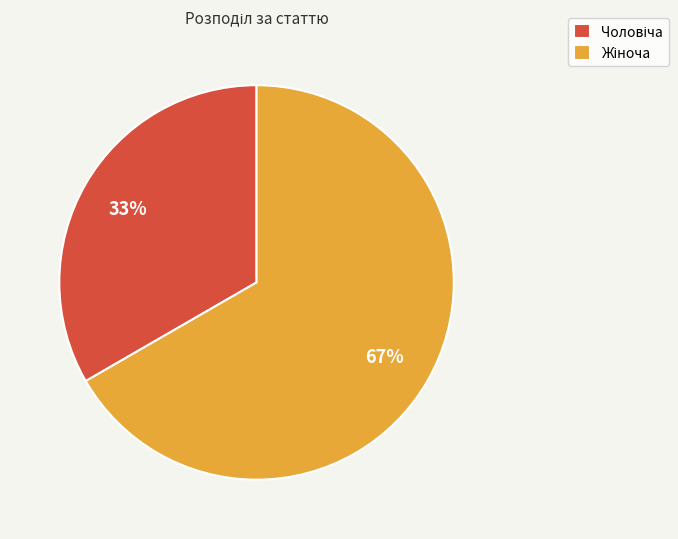

To the nearest percent, what is the average slice percentage?

50%